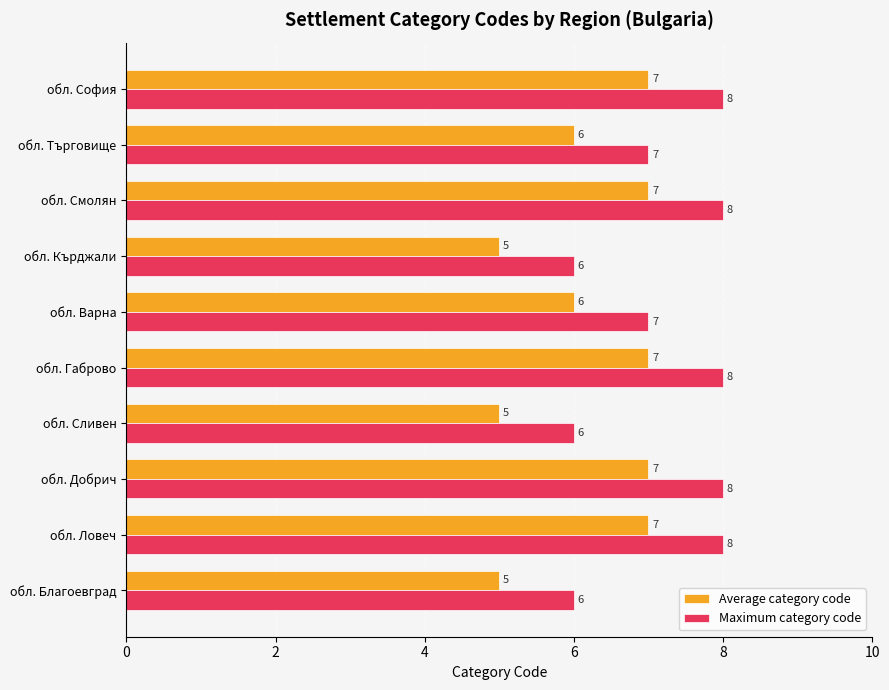

What are all the series names shown in the legend?

Average category code, Maximum category code